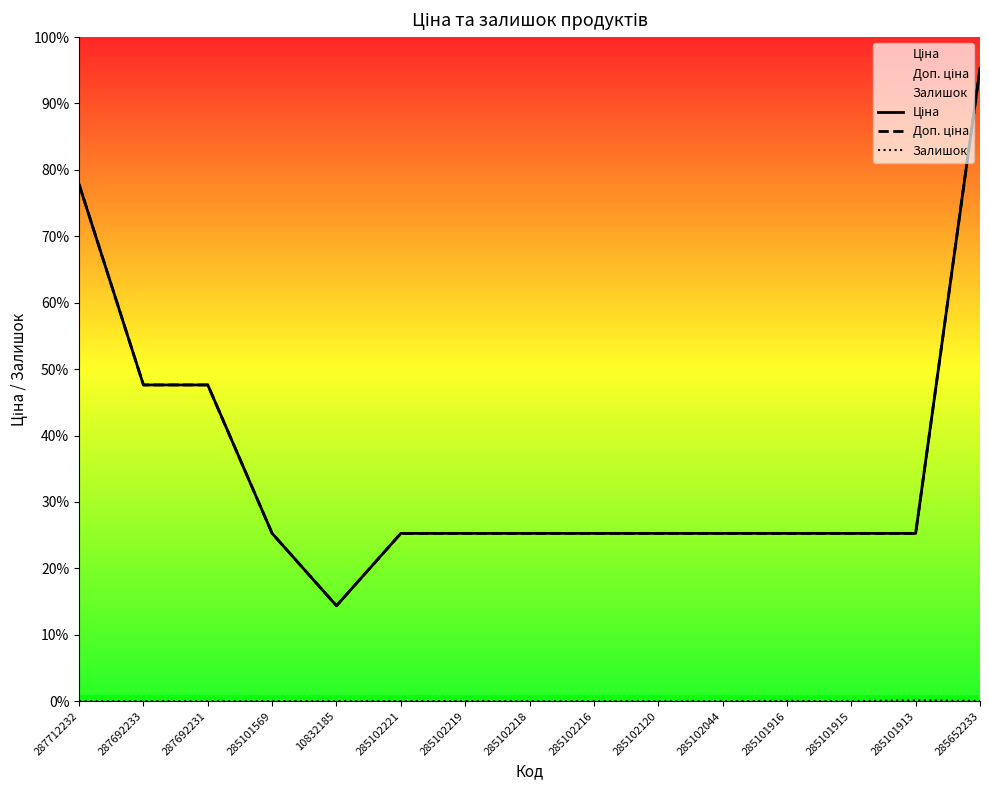

True or false: Залишок and Ціна cross at least once.

False